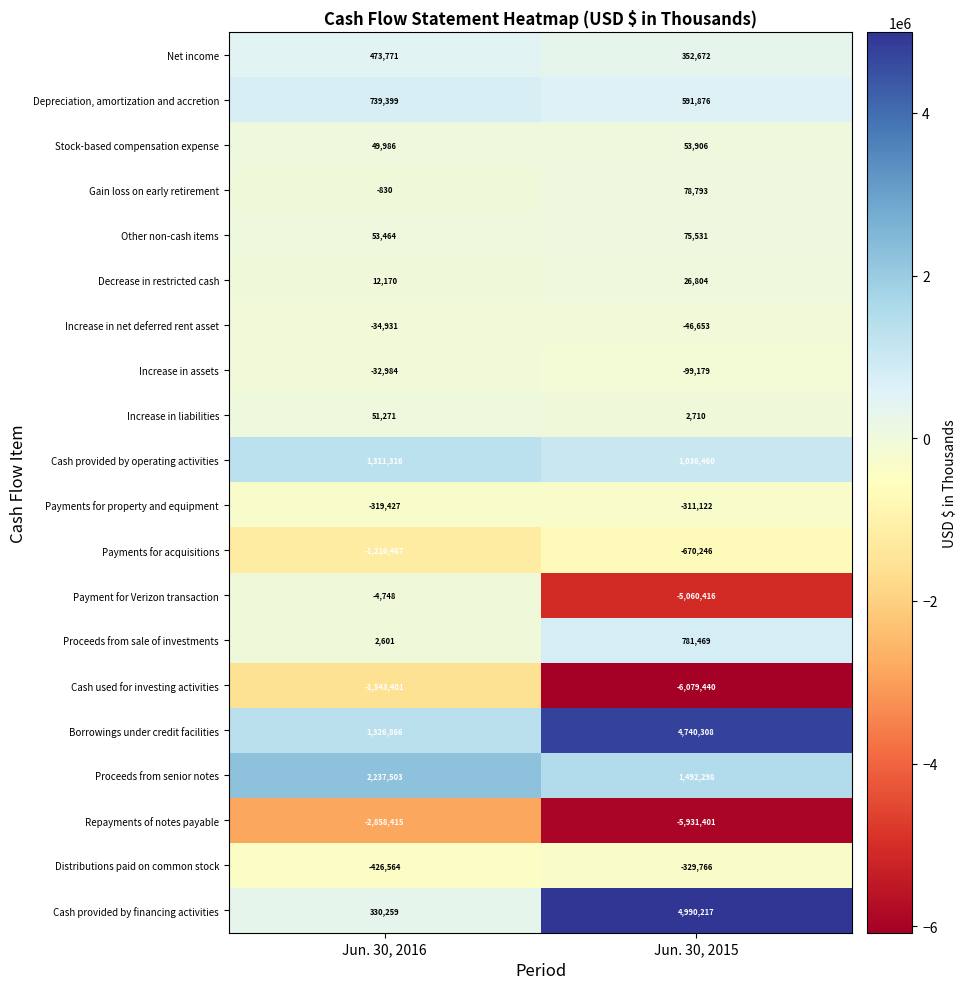

Read the Increase in liabilities value at Jun. 30, 2015, to the nearest 10.

2710